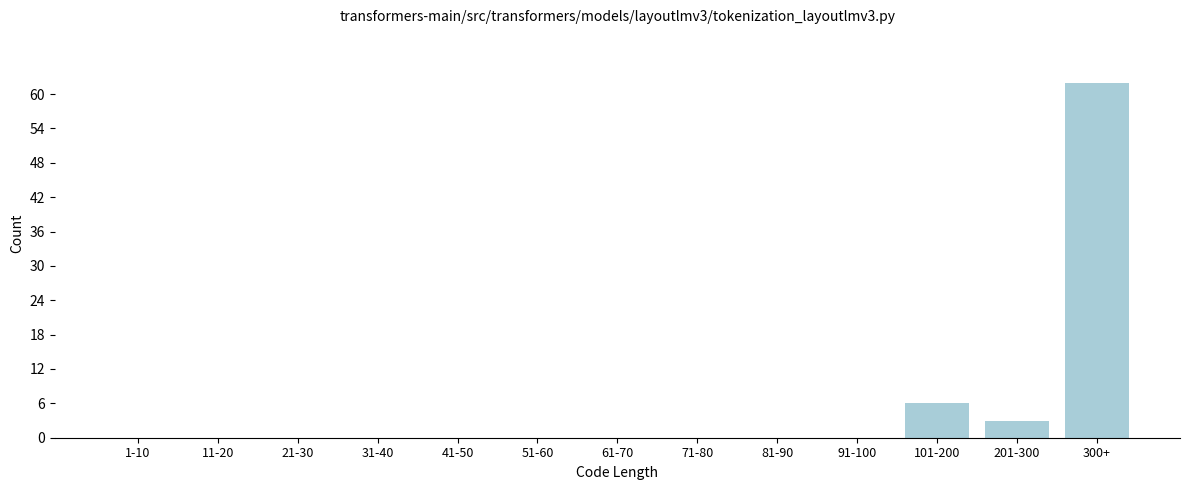

Reading left to right, extract all data points from this chart.

1-10=0	11-20=0	21-30=0	31-40=0	41-50=0	51-60=0	61-70=0	71-80=0	81-90=0	91-100=0	101-200=6	201-300=3	300+=62